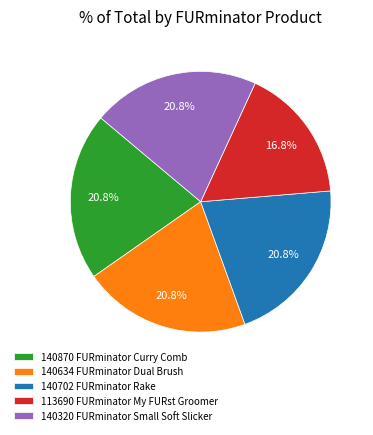

What percentage is the 140634 FURminator Dual Brush slice, to the nearest percent?

21%